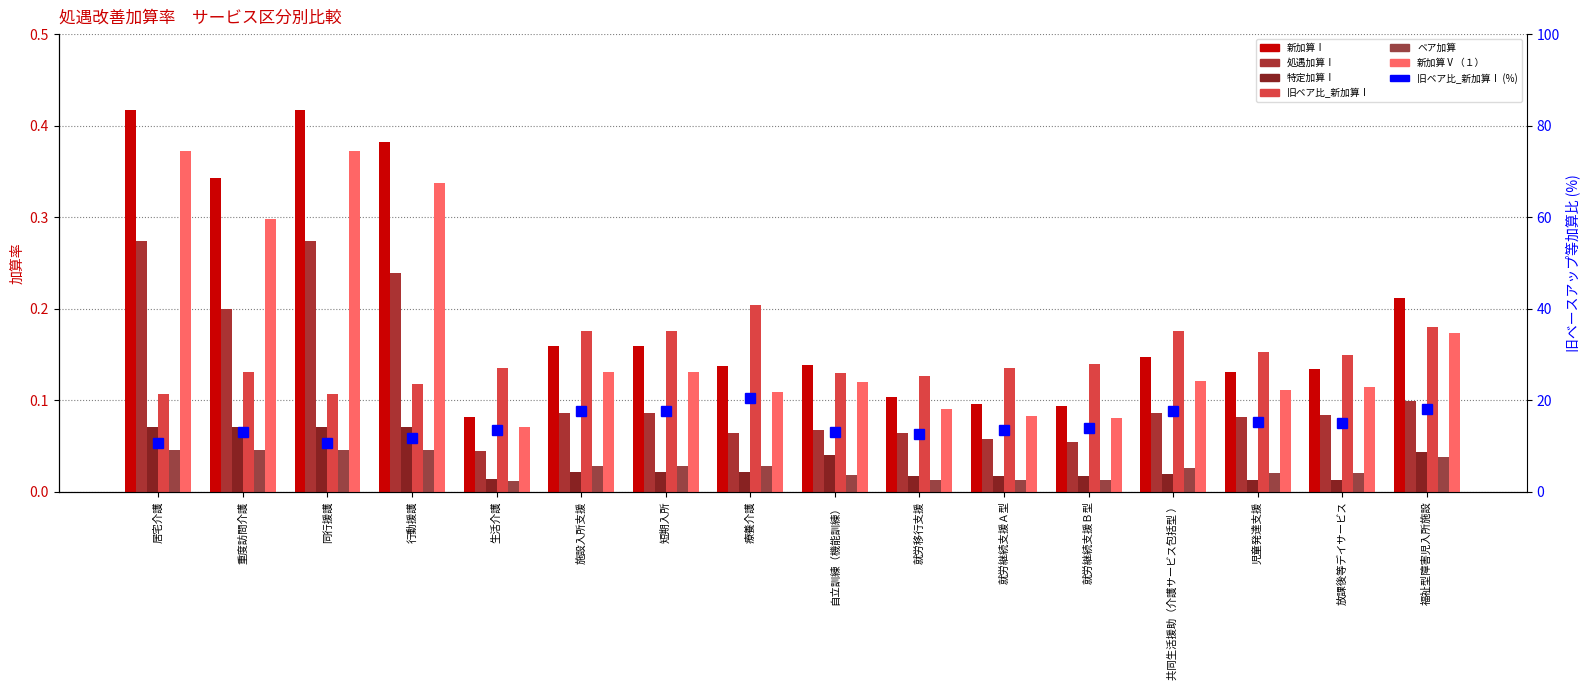

How many 処遇加算Ⅰ values are between 0 and 1?

16